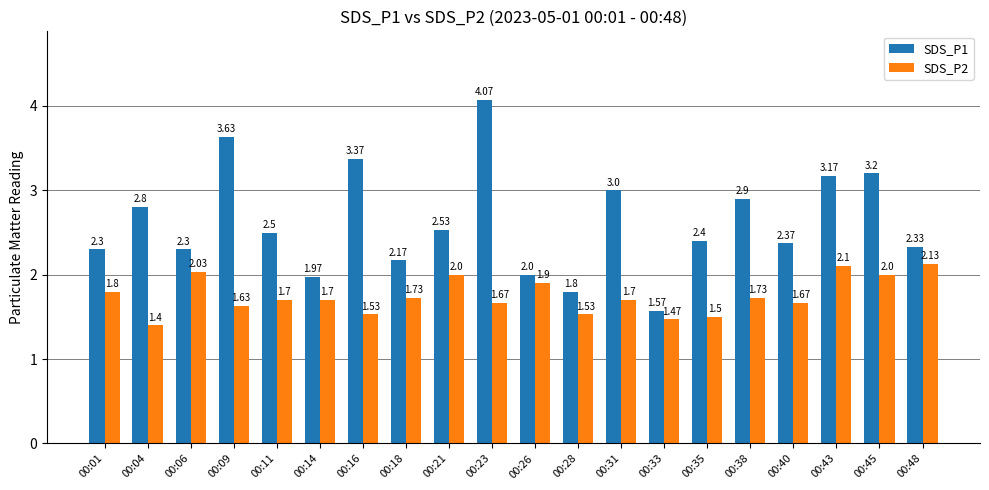

At which label does SDS_P2 reach its minimum?

00:04